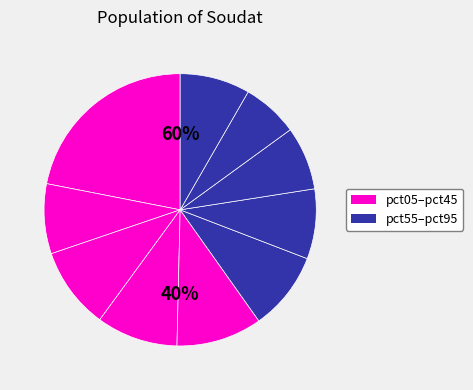

Rank the categories by value from lowest to highest.

pct85, pct75, pct15, pct65, pct95, pct55, pct35, pct25, pct45, pct05